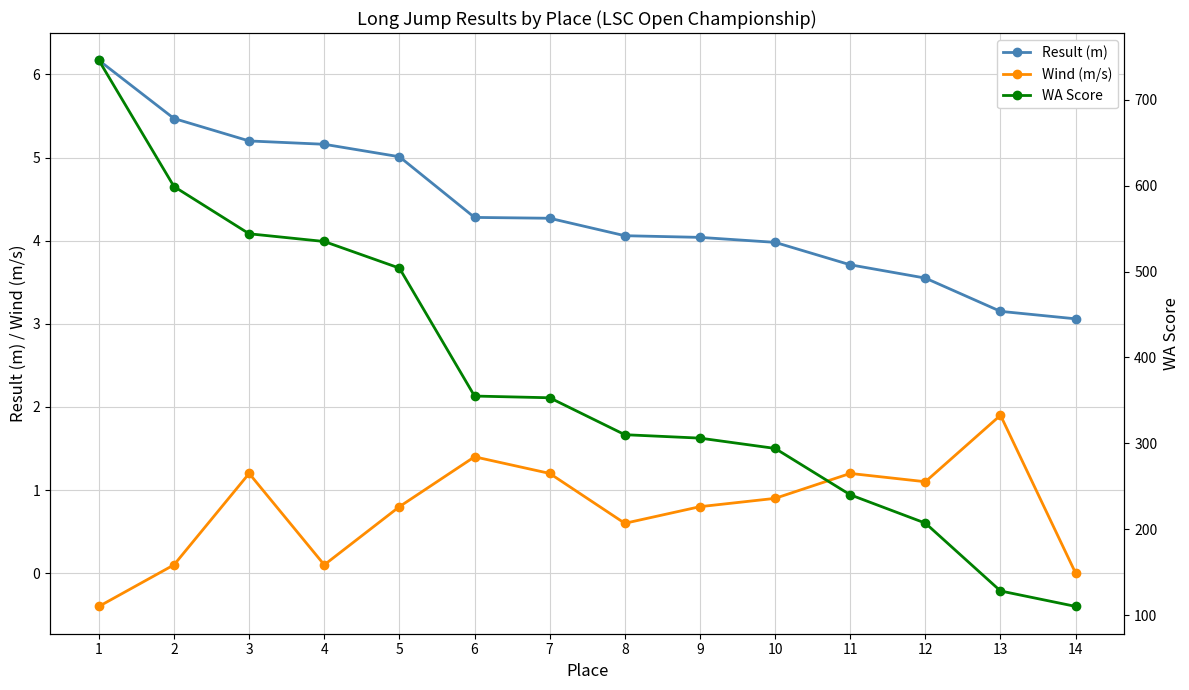

Reading left to right, extract all data points from this chart.

Result (m): 1=6.2	2=5.5	3=5.2	4=5.2	5=5.0	6=4.3	7=4.3	8=4.1	9=4.0	10=4.0	11=3.7	12=3.5	13=3.1	14=3.1
Wind (m/s): 1=-0.4	2=0.1	3=1.2	4=0.1	5=0.8	6=1.4	7=1.2	8=0.6	9=0.8	10=0.9	11=1.2	12=1.1	13=1.9	14=0.0
WA Score: 1=746.0	2=599.0	3=544.0	4=535.0	5=504.0	6=355.0	7=353.0	8=310.0	9=306.0	10=294.0	11=240.0	12=207.0	13=128.0	14=110.0